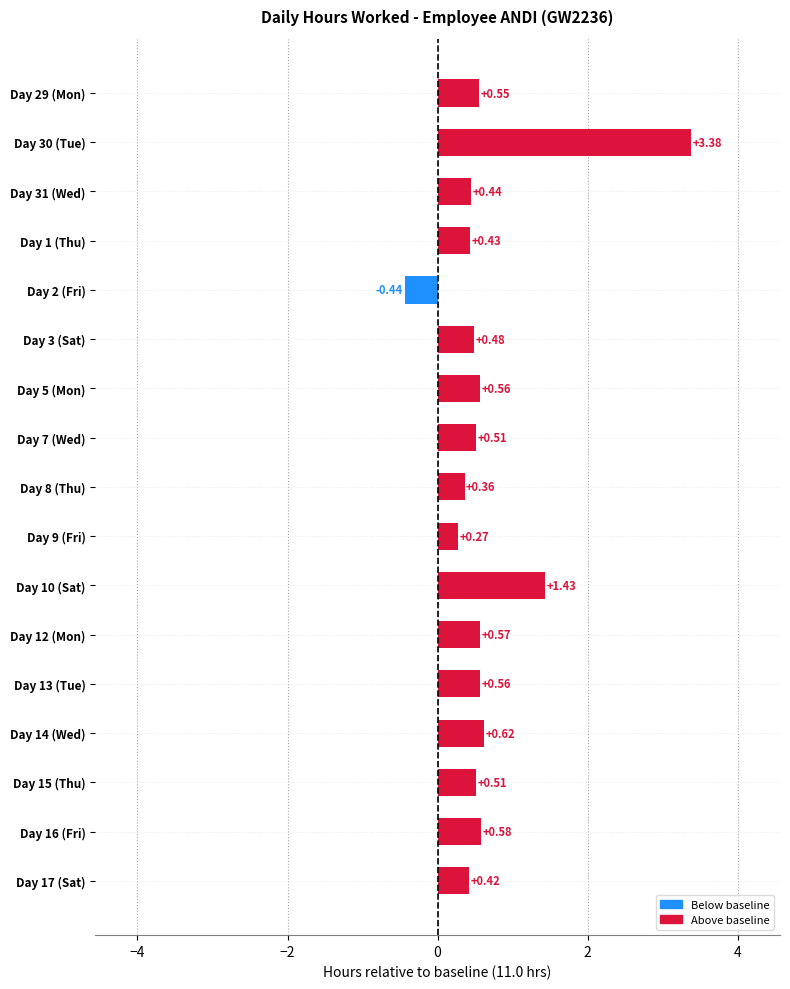

What is the difference between the second highest and minimum values?

1.9